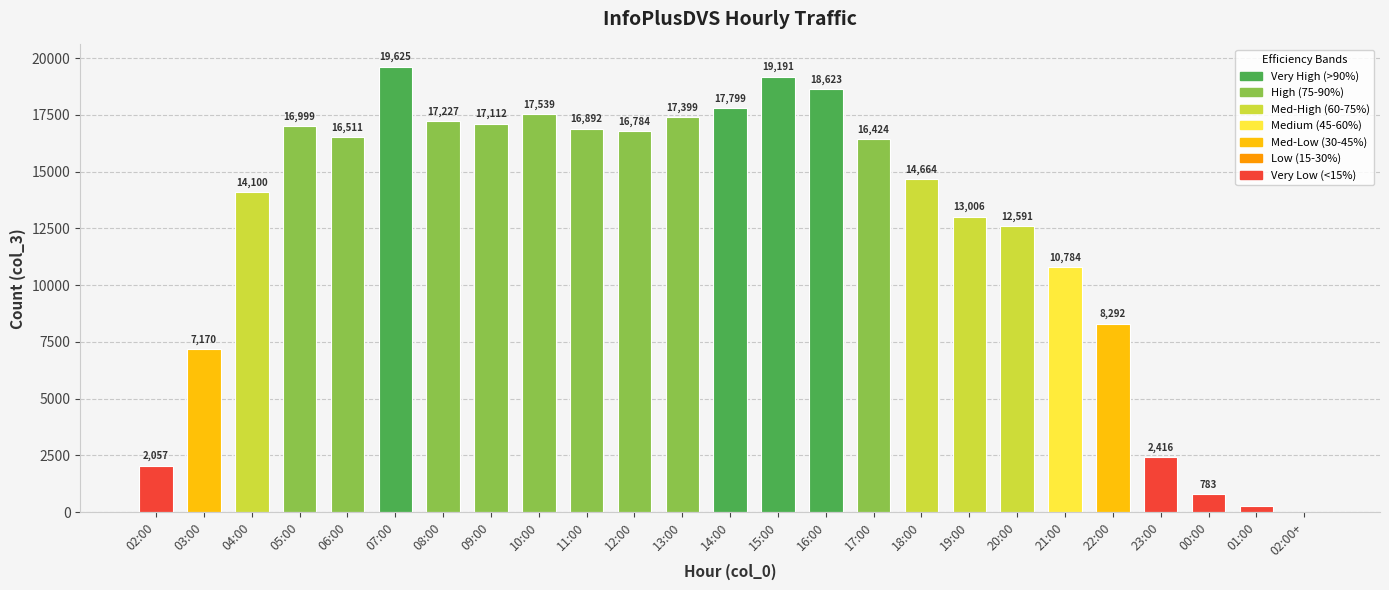

Which has a higher value, 22:00 or 05:00?

05:00